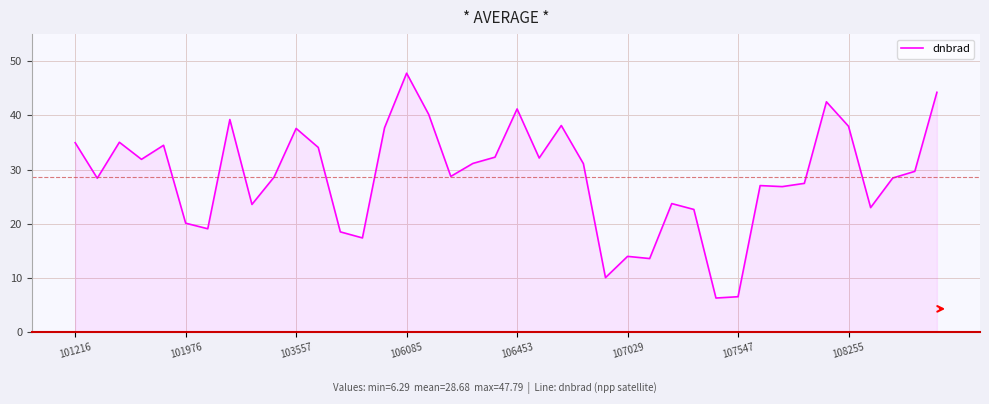

What is the greatest value displayed?

47.8